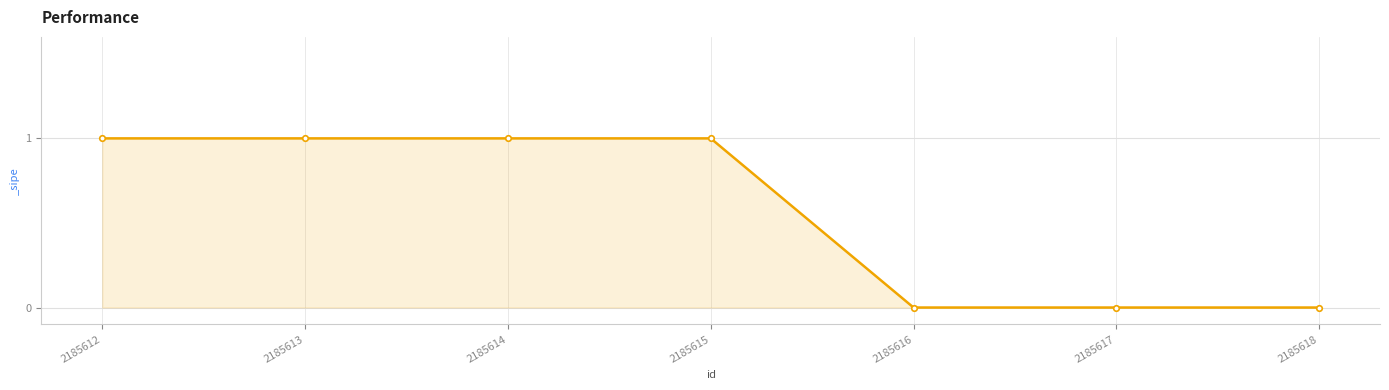

The chart shows a value of 2 at 2185615. True or false?

False